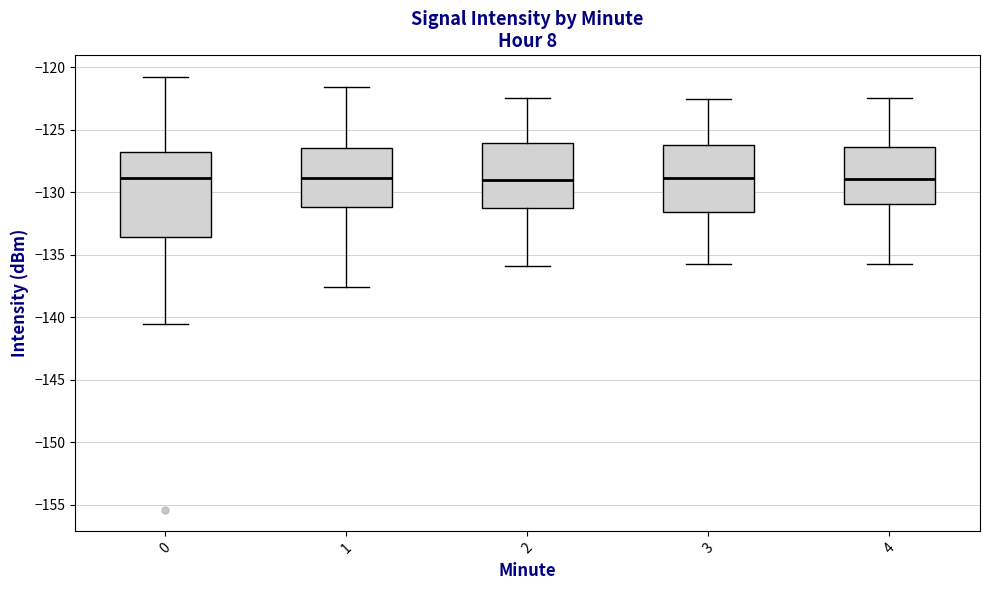

Reading left to right, transcribe this box plot: for each box, give where its median line is, the range the box spans, and where its two whiskers end, as read against the y-axis. The values are not printed on the chart, so give them approximately, as read against the axis.

0: median -129.0, box -133.5 to -127.0, whiskers -140.5 to -121.0
1: median -129.0, box -131.0 to -126.5, whiskers -137.5 to -121.5
2: median -129.0, box -131.5 to -126.0, whiskers -136.0 to -122.5
3: median -129.0, box -131.5 to -126.5, whiskers -136.0 to -122.5
4: median -129.0, box -131.0 to -126.5, whiskers -136.0 to -122.5